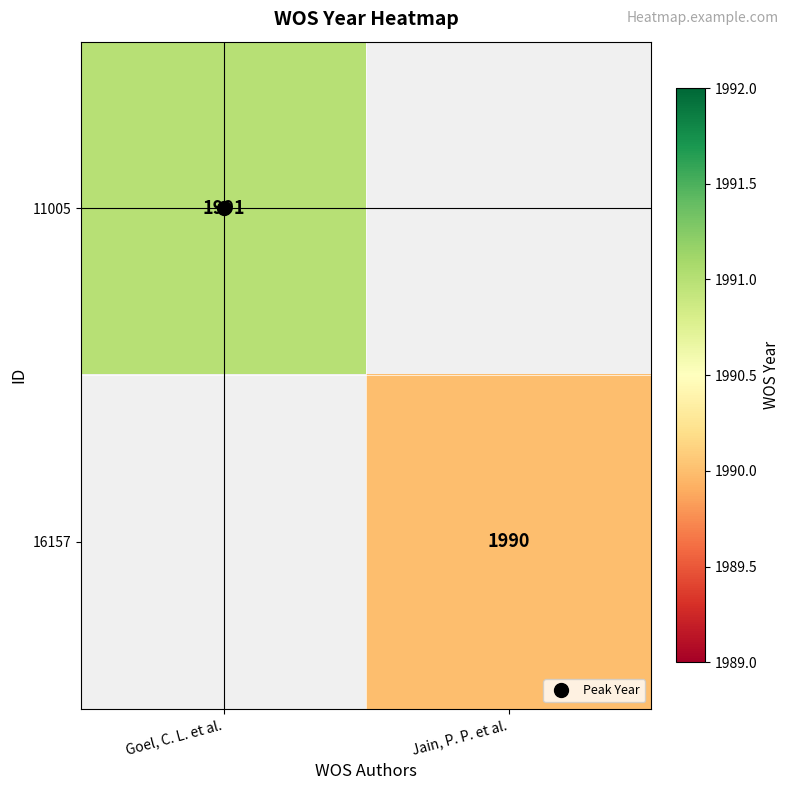

How many data points does each series have?

2